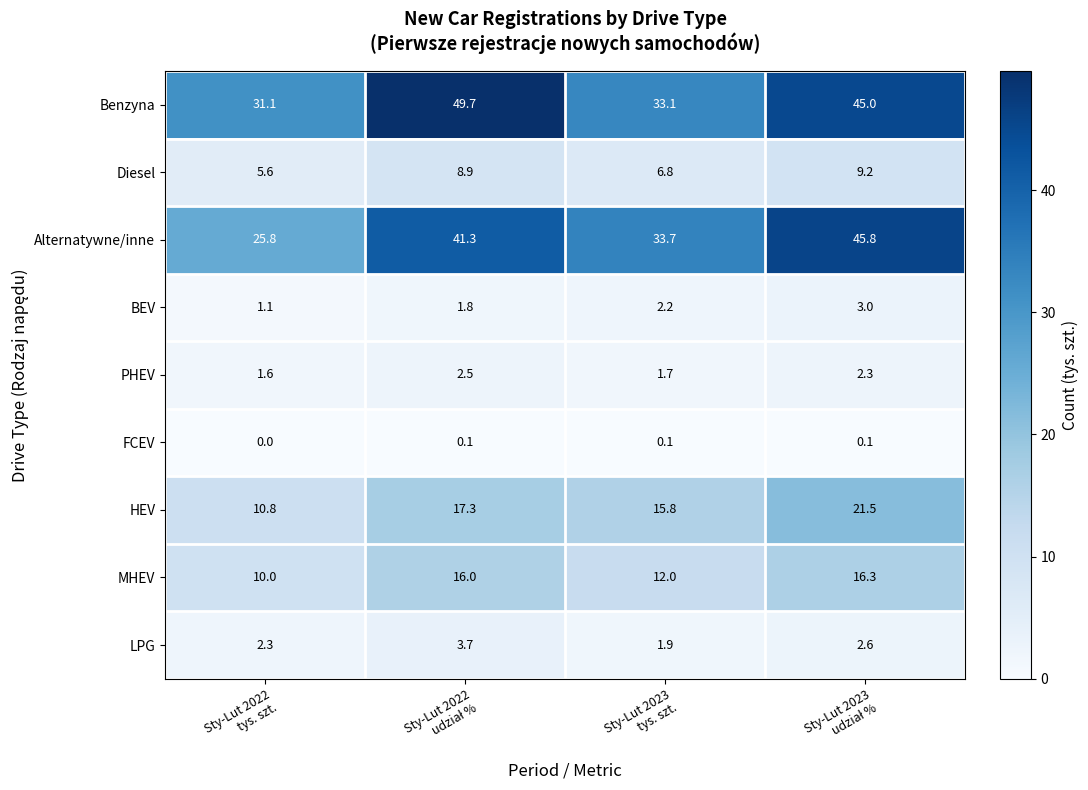

Which series has the widest spread of values?

Alternatywne/inne